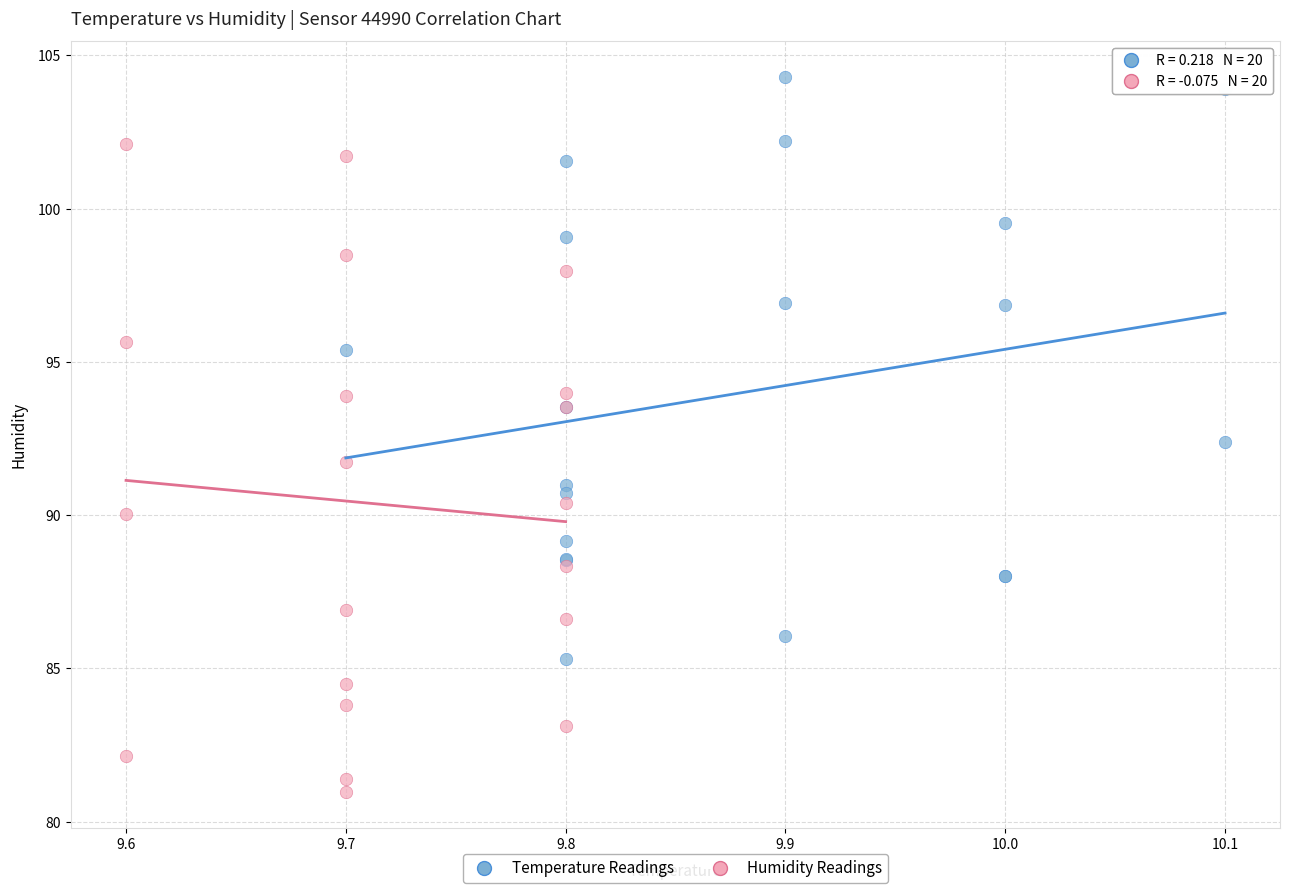

Which series reaches the minimum Y coordinate?

Humidity Readings